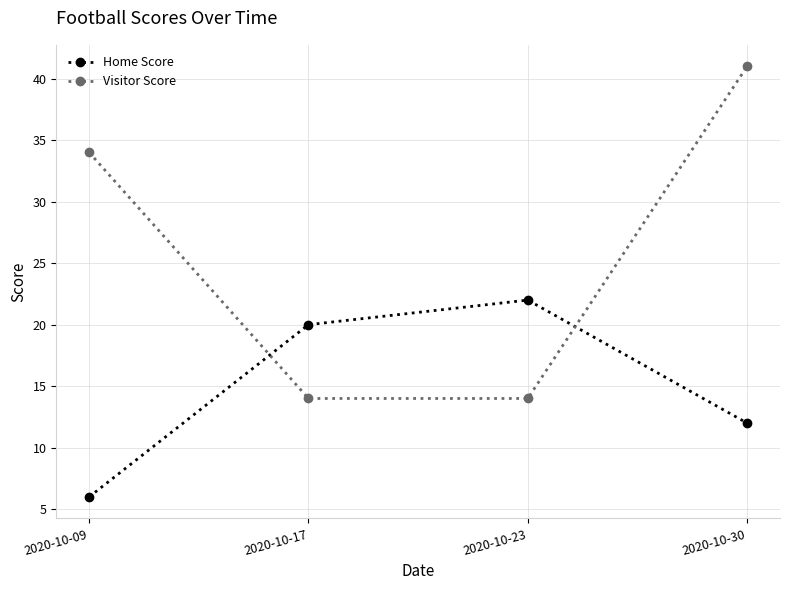

Is it true that Visitor Score equals 14 at 2020-10-17?

True